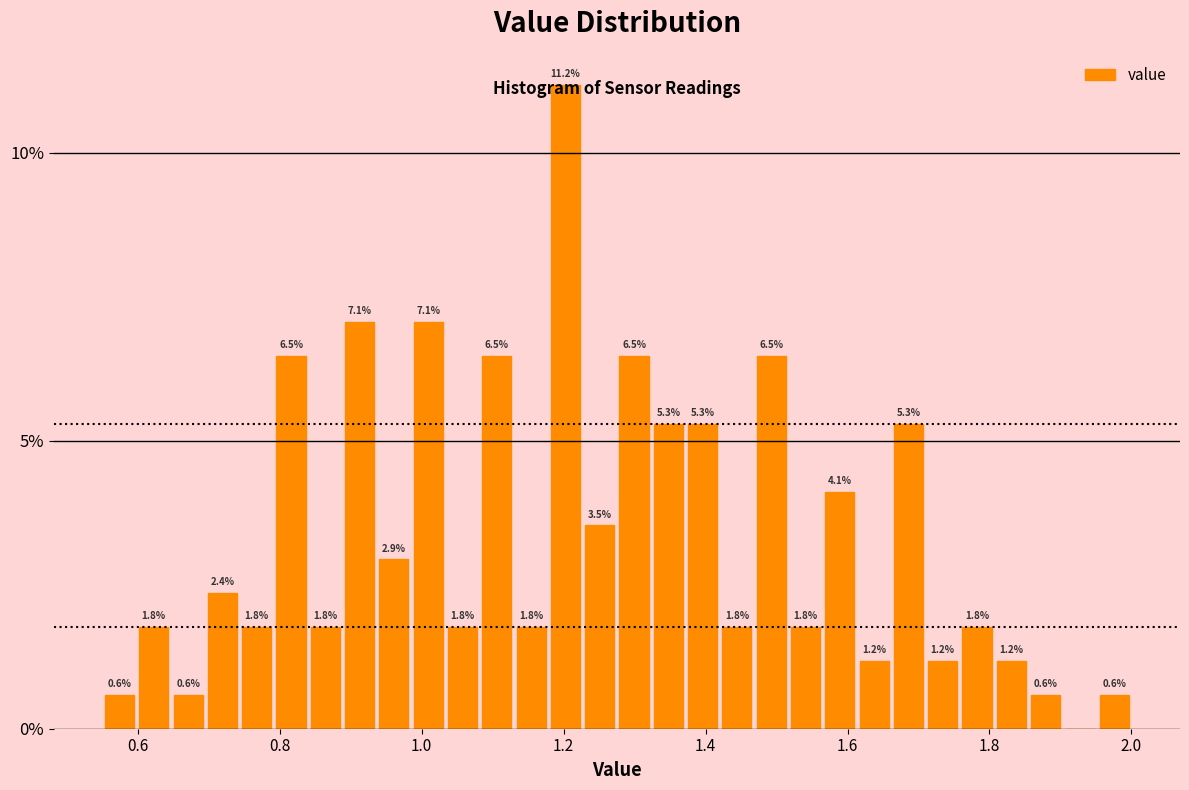

Around what value on the x-axis is the tallest bar? Give the approximate position of its centre, as read against the axis.

1.20